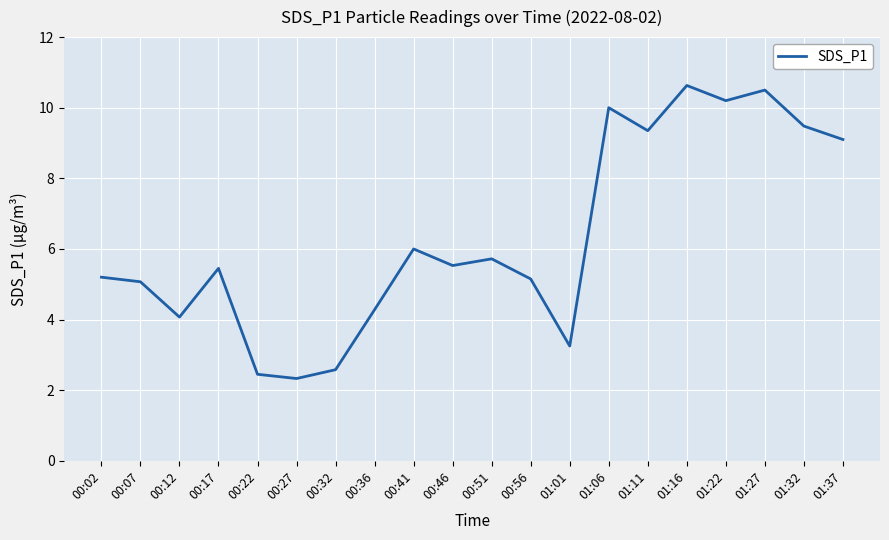

At which category does the data reach its first local valley?

00:12